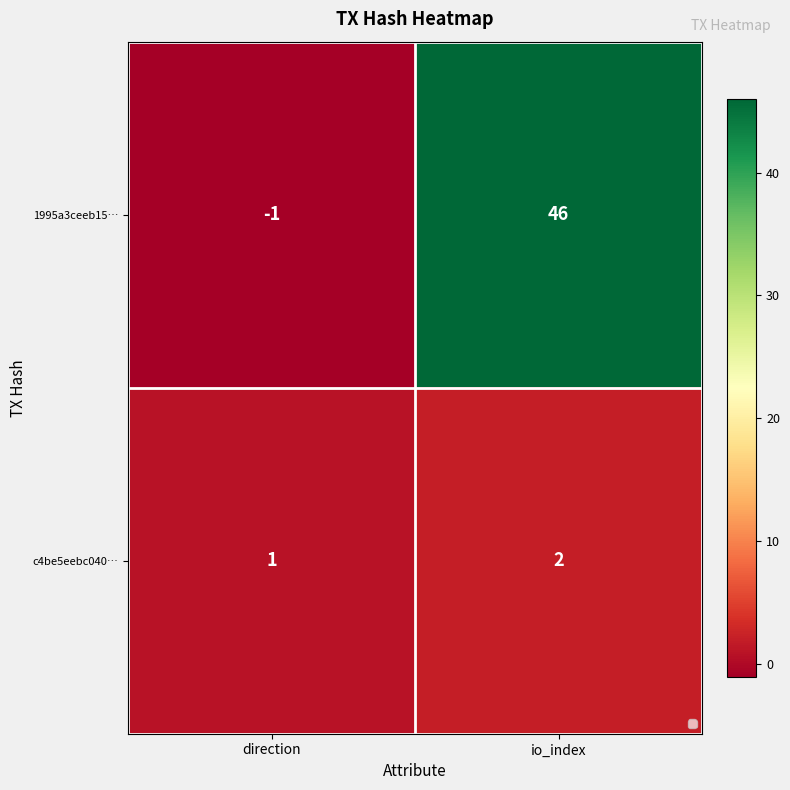

List the series in order of their peak value, lowest first.

c4be5eebc040…, 1995a3ceeb15…